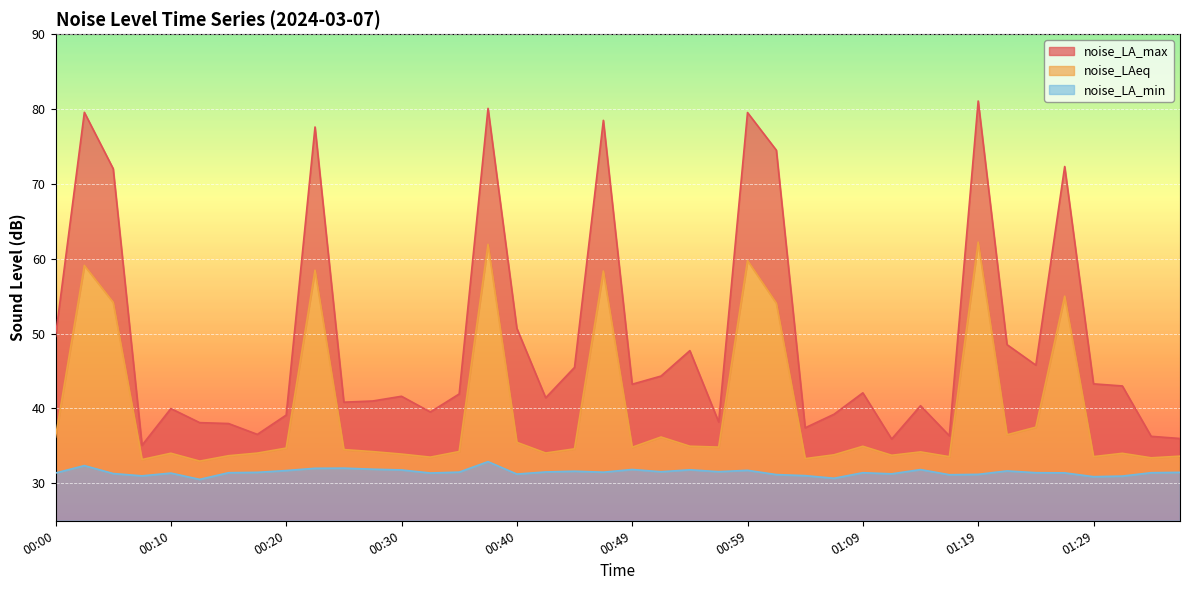

The value of noise_LA_max at 01:26 is 114.0. True or false?

False